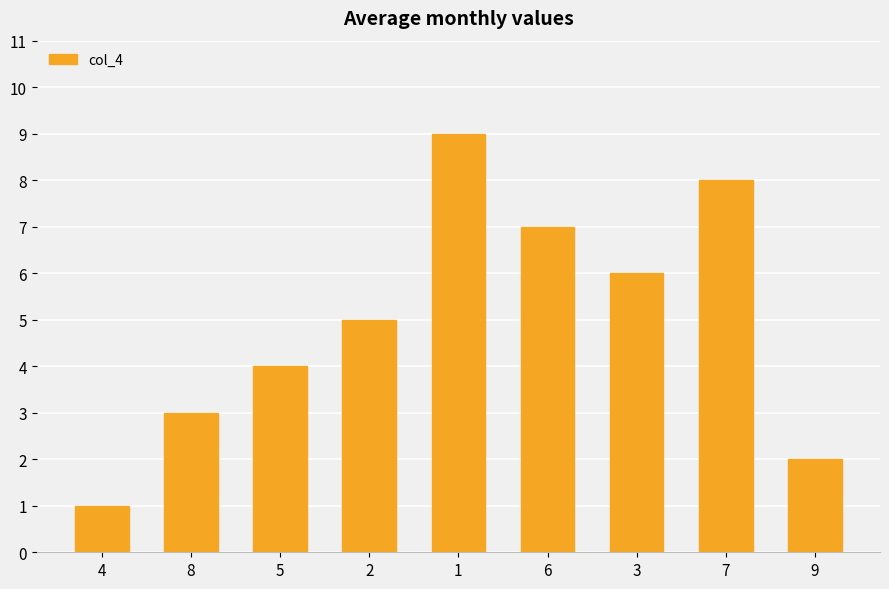

Between 3 and 1, which is larger?

1